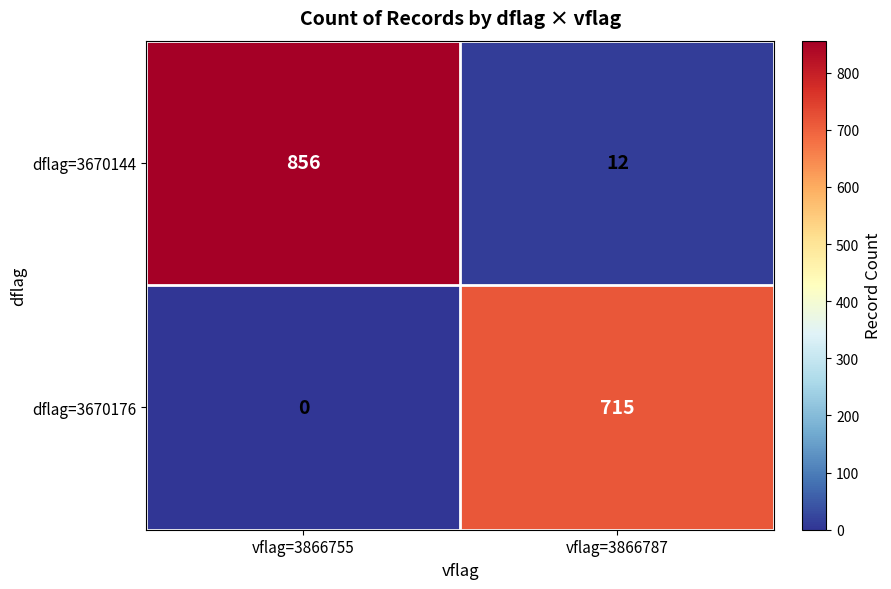

What is the difference between the maximum and minimum values in the dflag=3670176 series?

715